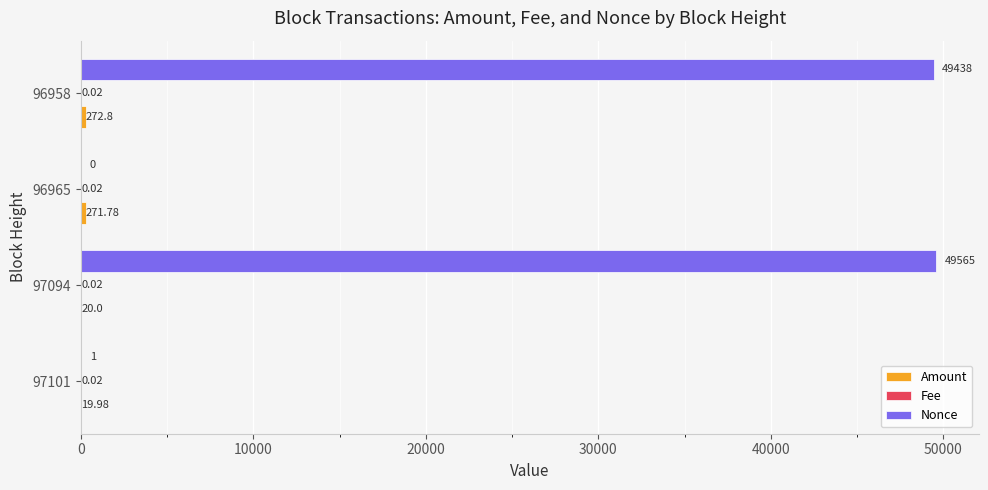

Which series has the largest total across all categories?

Nonce